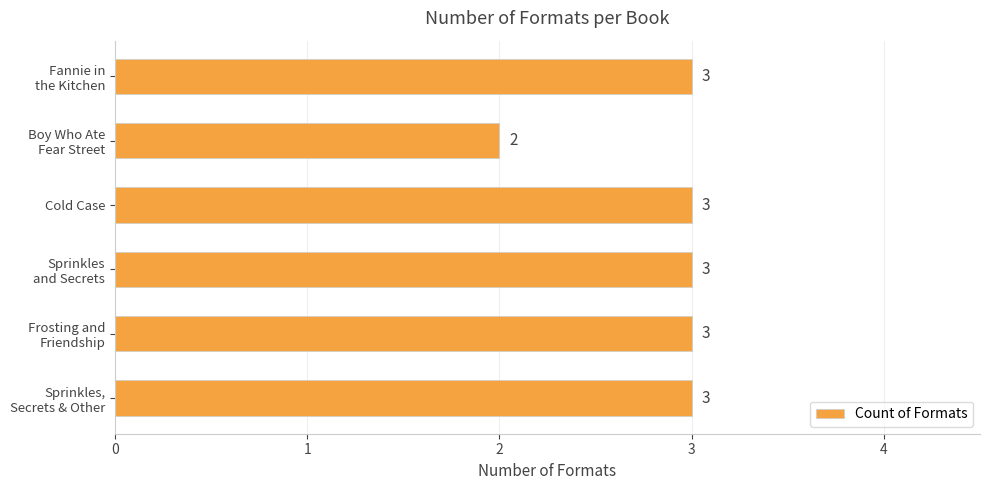

Count the values in the range 3 to 4.

5